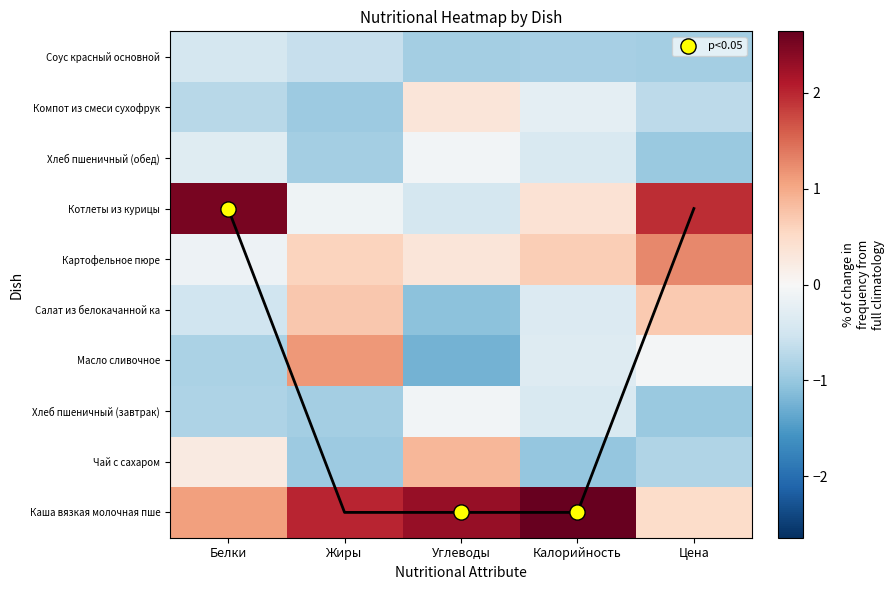

The Хлеб пшеничный (завтрак) series shows -0.4 at Белки. True or false?

False